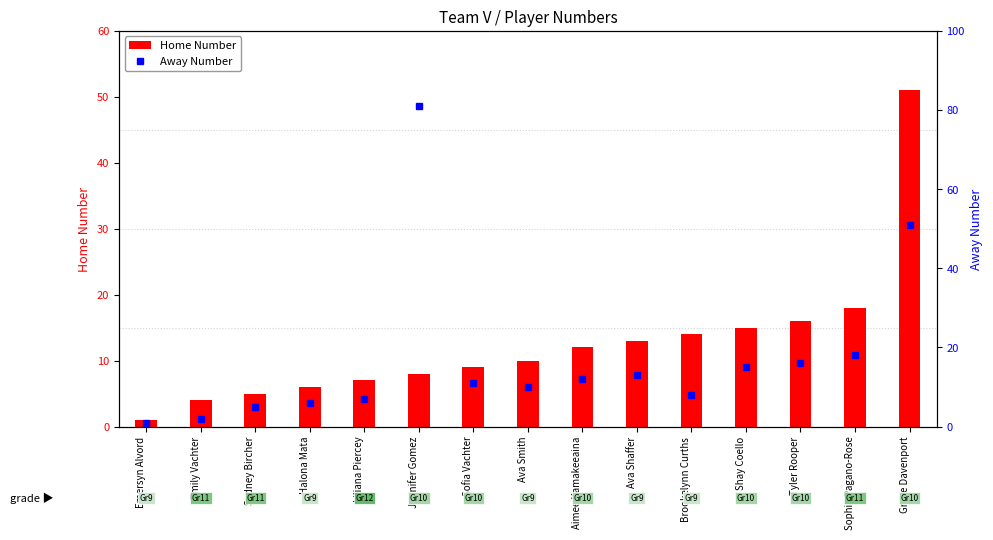

What are all the series names shown in the legend?

Home Number, Away Number